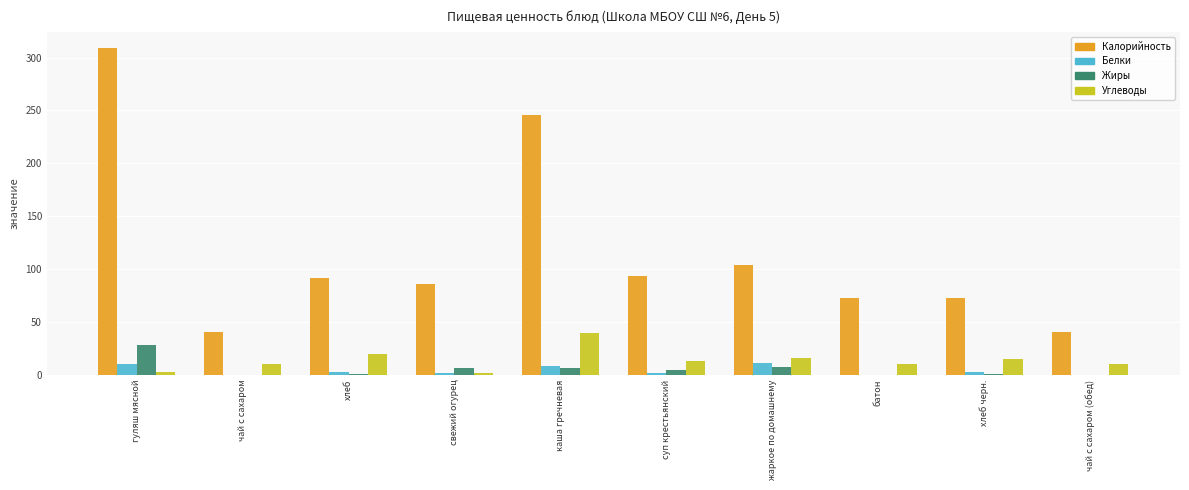

Which label corresponds to the largest value in the chart?

гуляш мясной